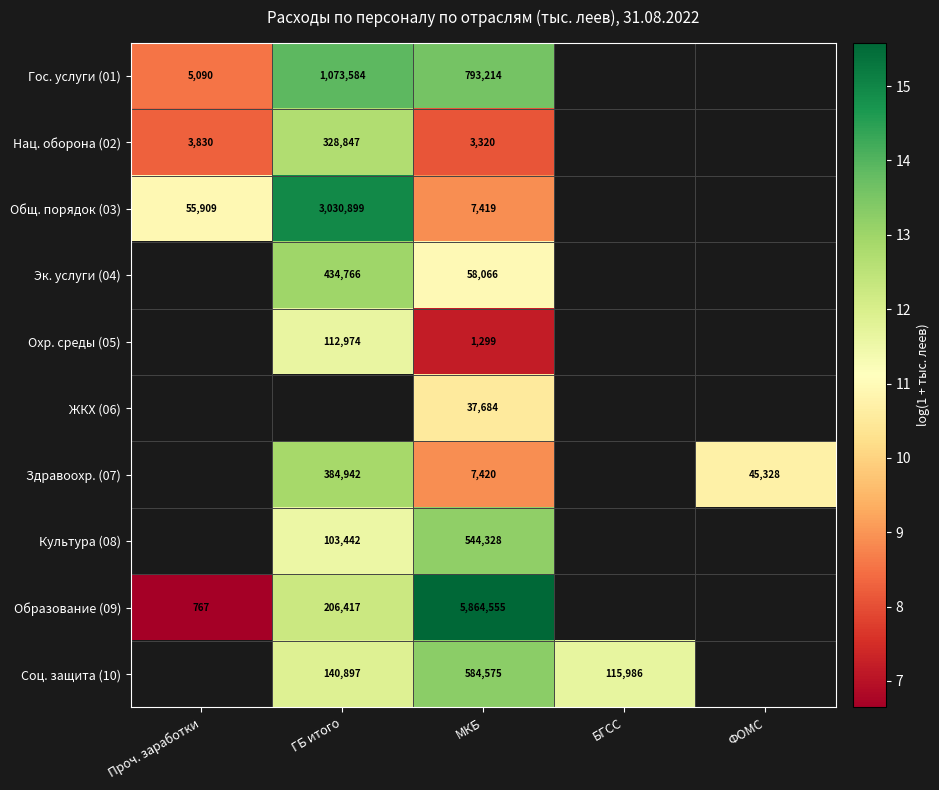

Is the value of Нац. оборона (02) at МКБ greater than the value of Гос. услуги (01) at Проч. заработки?

No